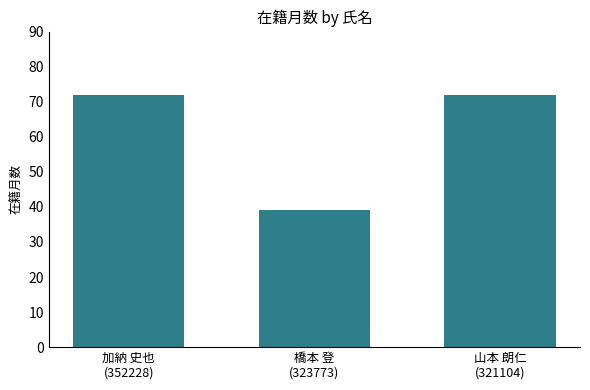

How many distinct data groups are displayed?

1